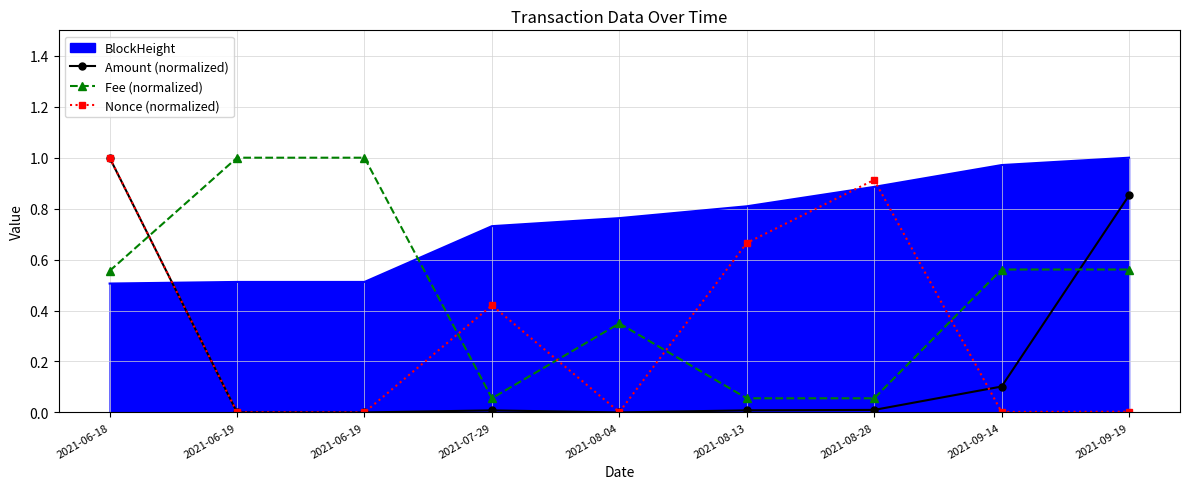

Is it true that Nonce (normalized) equals 0.7 at 2021-08-13?

True